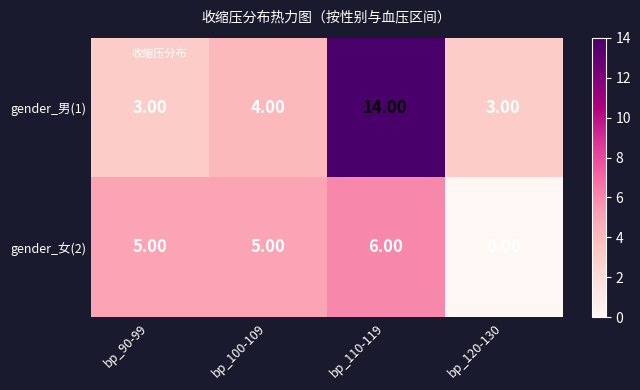

Rank the series by their average value, from lowest to highest.

gender_女(2), gender_男(1)